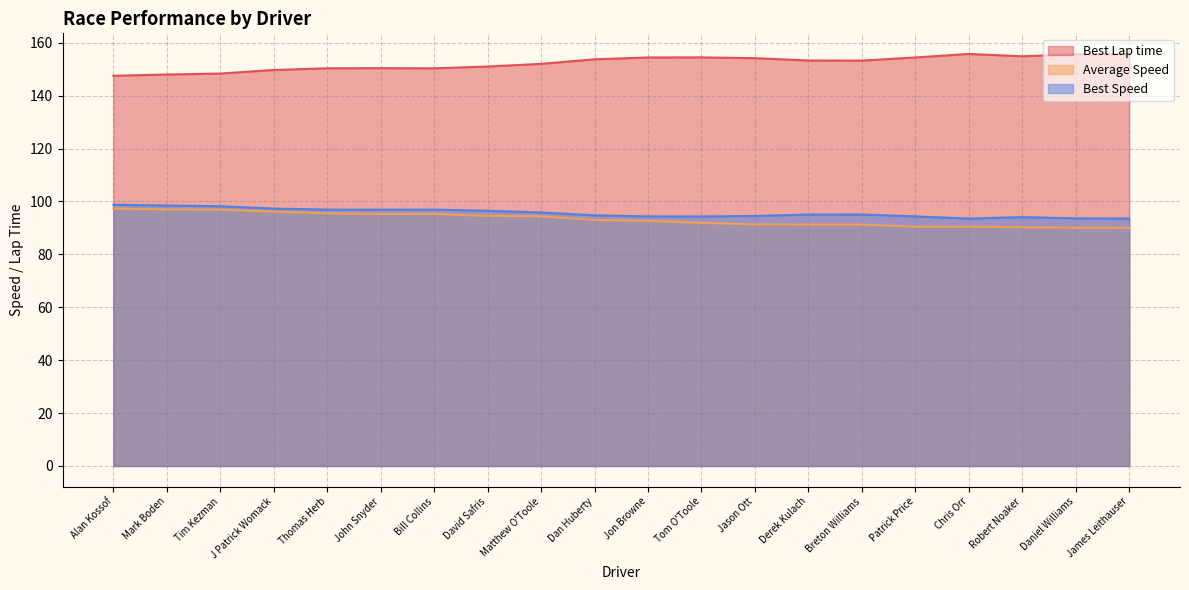

Reading left to right, list all the values displayed in this chart.

Best Lap time: Alan Kossof=147.5	Mark Boden=148.0	Tim Kezman=148.4	J Patrick Womack=149.7	Thomas Herb=150.4	John Snyder=150.4	Bill Collins=150.3	David Safris=151.0	Matthew O'Toole=152.0	Dan Huberty=153.8	Jon Browne=154.5	Tom O'Toole=154.5	Jason Ott=154.2	Derek Kulach=153.3	Breton Williams=153.3	Patrick Price=154.5	Chris Orr=155.8	Robert Noaker=154.9	Daniel Williams=155.7	James Leithauser=155.7
Average Speed: Alan Kossof=97.3	Mark Boden=97.0	Tim Kezman=96.9	J Patrick Womack=96.2	Thomas Herb=95.5	John Snyder=95.3	Bill Collins=95.3	David Safris=94.5	Matthew O'Toole=94.4	Dan Huberty=93.0	Jon Browne=92.7	Tom O'Toole=91.9	Jason Ott=91.3	Derek Kulach=91.3	Breton Williams=91.3	Patrick Price=90.5	Chris Orr=90.4	Robert Noaker=90.3	Daniel Williams=90.1	James Leithauser=90.1
Best Speed: Alan Kossof=98.8	Mark Boden=98.5	Tim Kezman=98.2	J Patrick Womack=97.3	Thomas Herb=96.9	John Snyder=96.9	Bill Collins=96.9	David Safris=96.5	Matthew O'Toole=95.8	Dan Huberty=94.8	Jon Browne=94.3	Tom O'Toole=94.3	Jason Ott=94.5	Derek Kulach=95.1	Breton Williams=95.1	Patrick Price=94.4	Chris Orr=93.5	Robert Noaker=94.1	Daniel Williams=93.6	James Leithauser=93.6